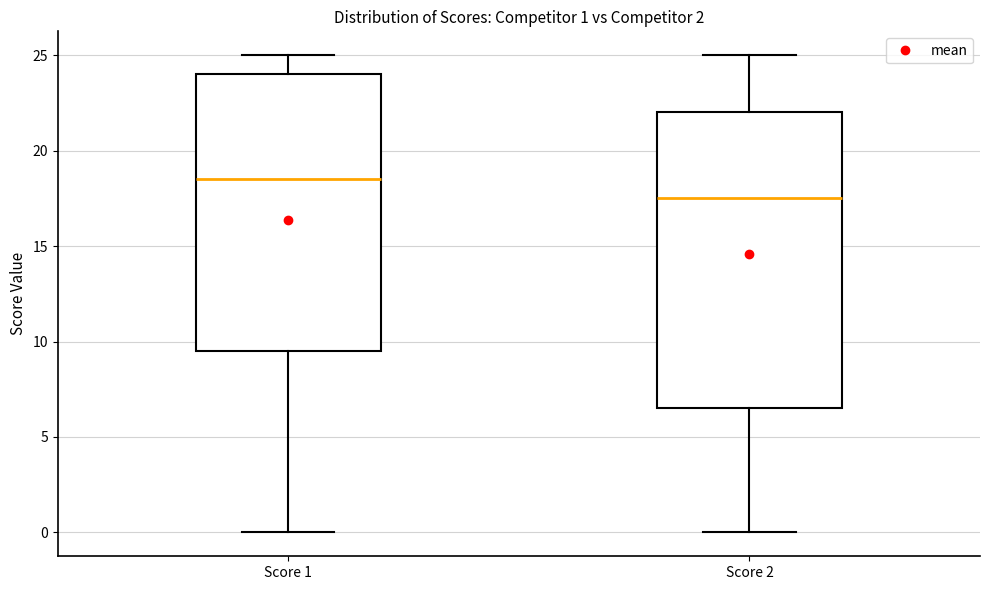

Which box's median line is the highest?

Score 1